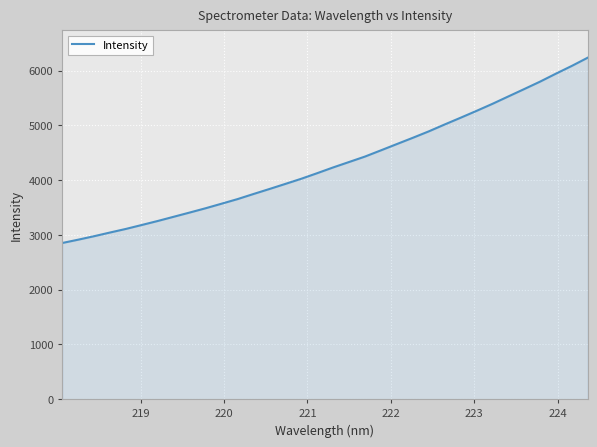

What is the greatest value displayed?

6235.6